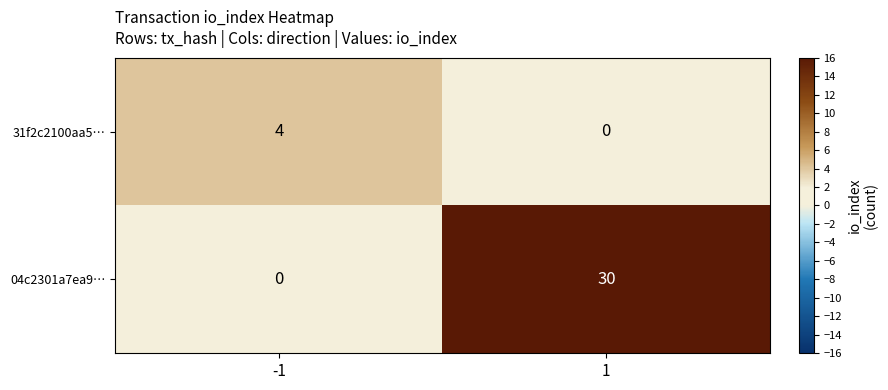

Rank the series by their average value, from lowest to highest.

31f2c2100aa5…, 04c2301a7ea9…